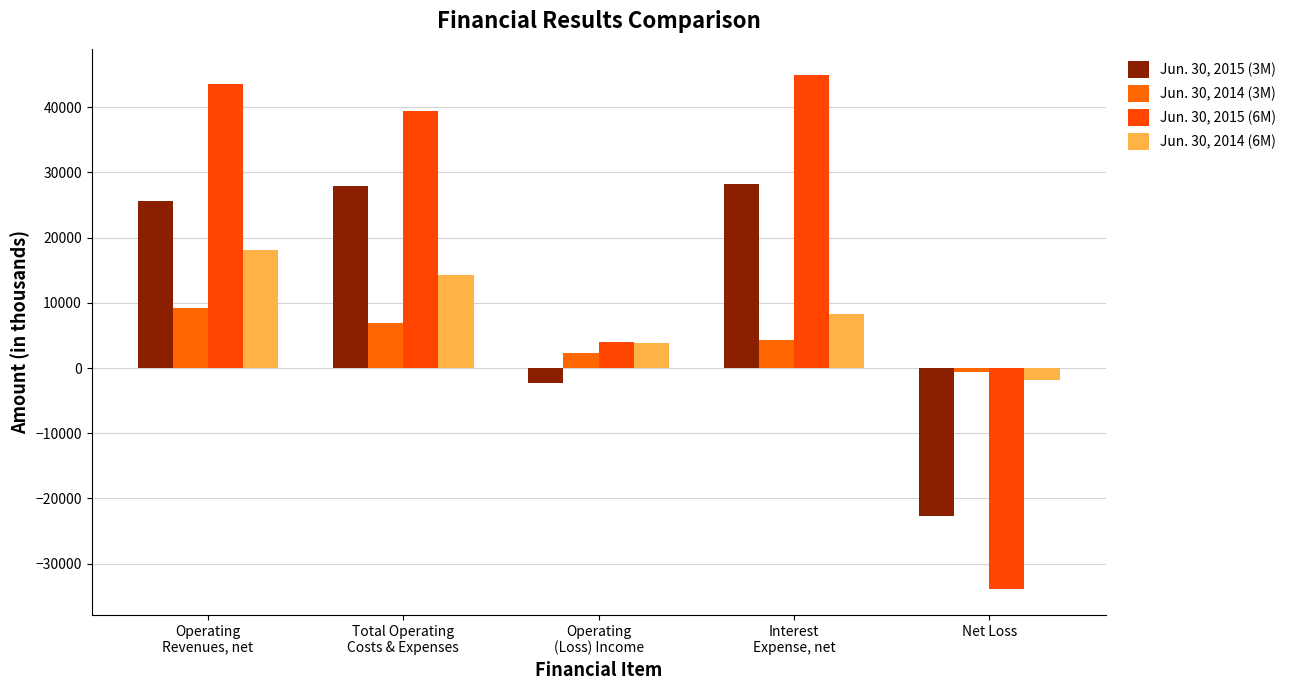

What is the difference between the maximum and minimum values in the Jun. 30, 2015 (3M) series?

50865